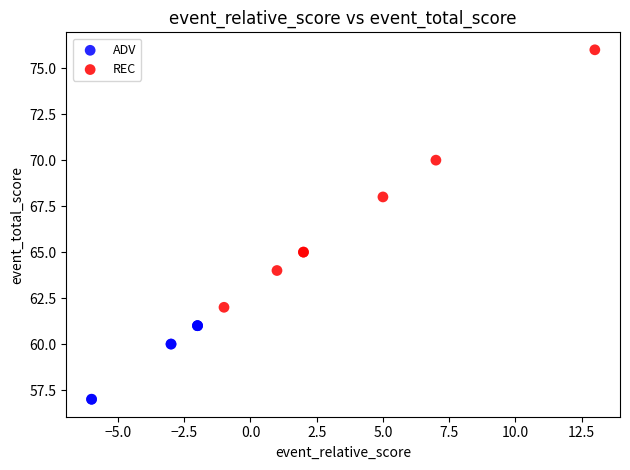

Which series reaches the minimum Y coordinate?

ADV